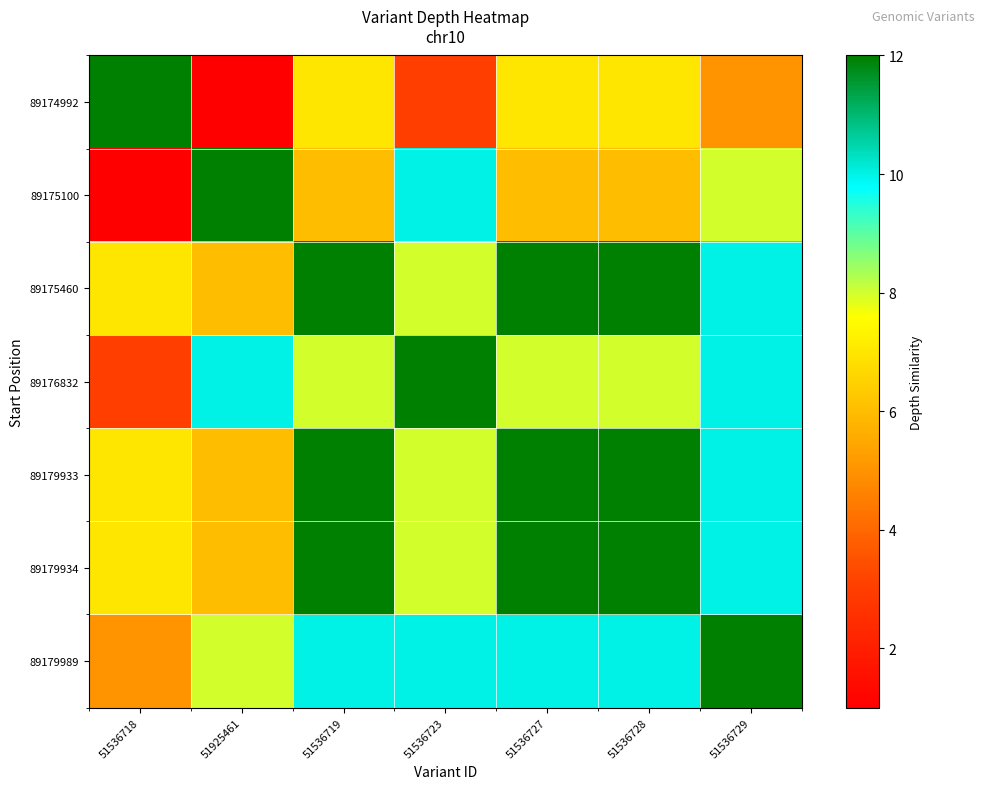

List the series in order of their peak value, lowest first.

89174992, 89175100, 89175460, 89176832, 89179933, 89179934, 89179989